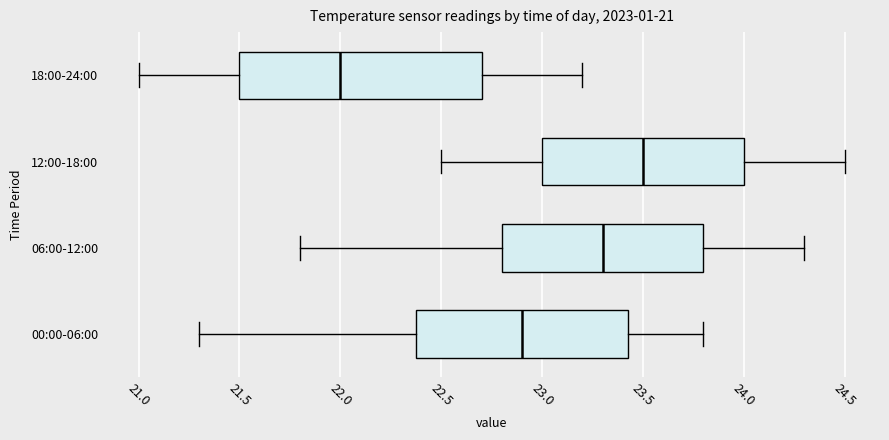

Comparing the boxes themselves (not the whiskers), which one is the widest?

18:00-24:00